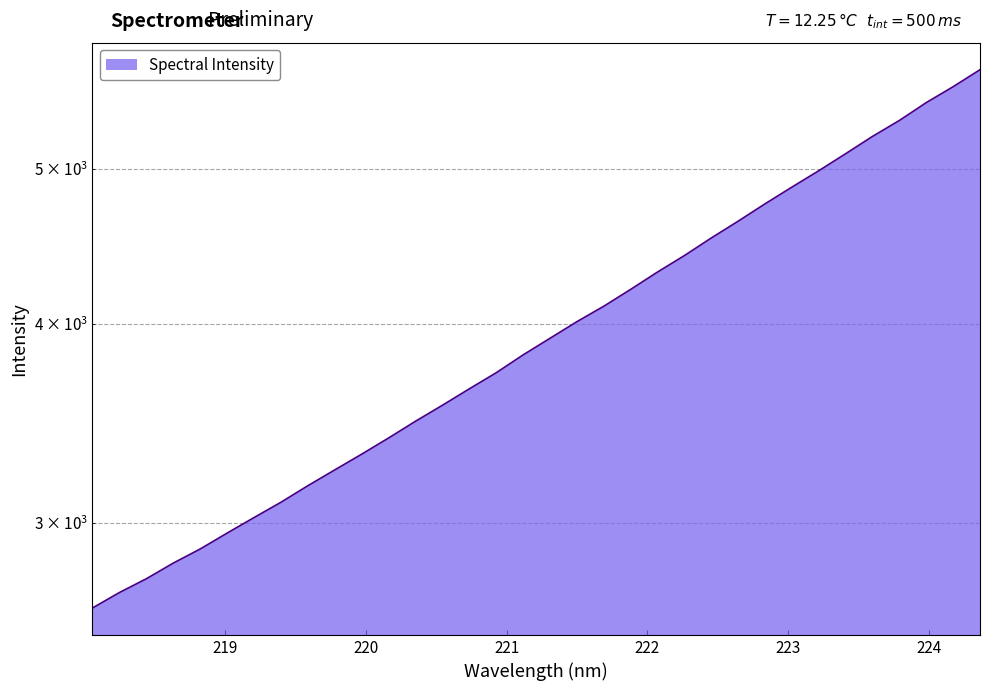

Which label corresponds to the smallest value in the chart?

218.0596